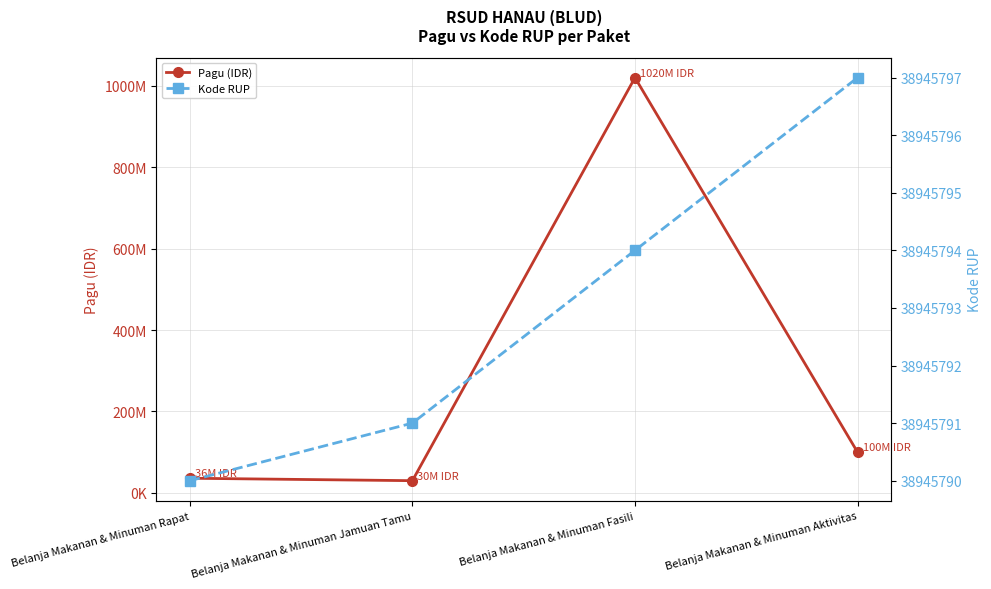

How many data points in Pagu (IDR) are above 100000000?

1